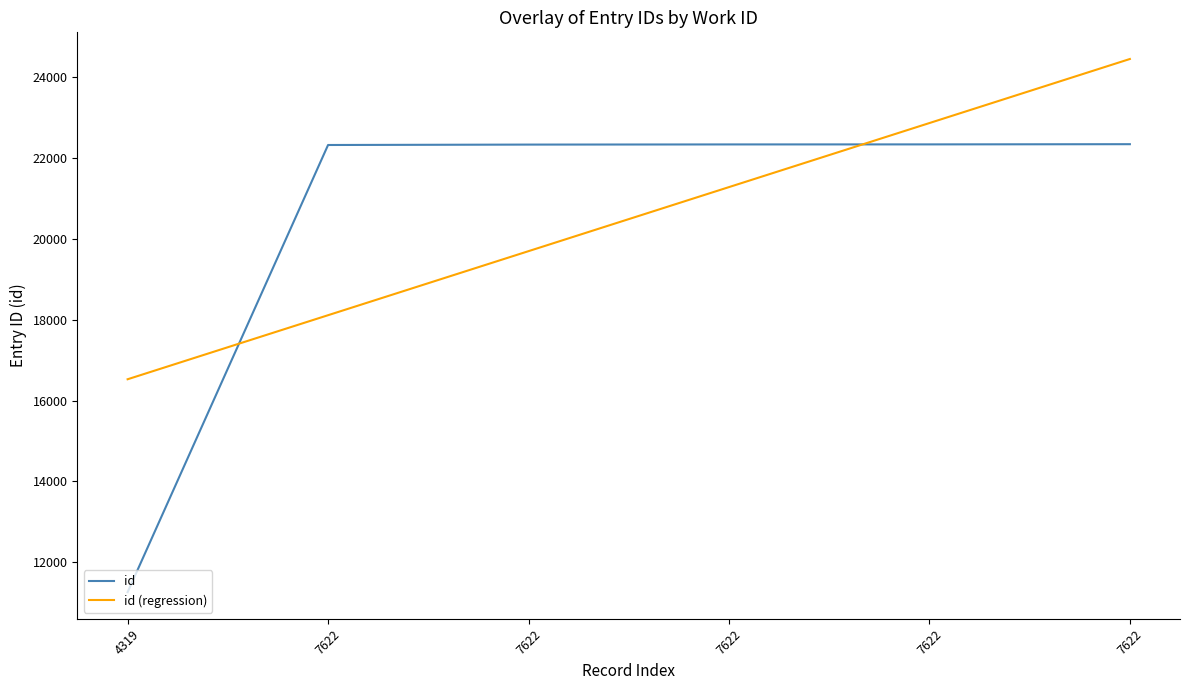

What is the maximum value shown in the chart?

22346